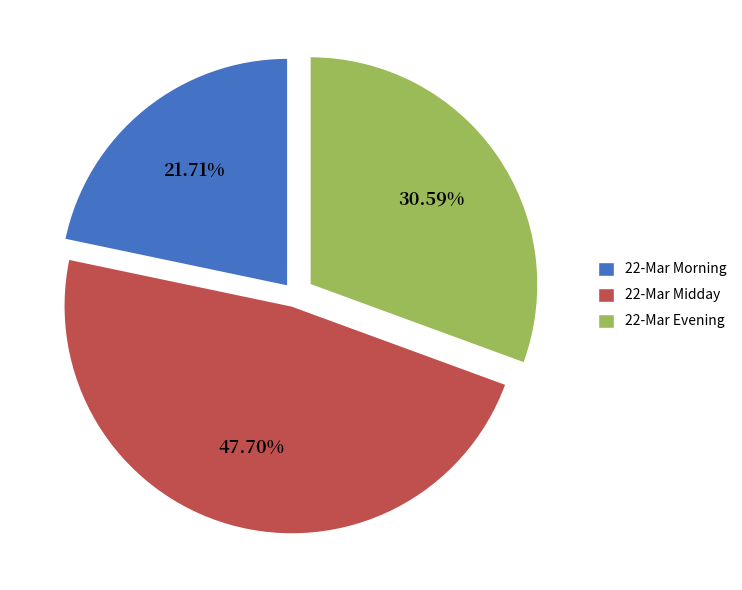

Rank the categories by value from lowest to highest.

22-Mar Morning, 22-Mar Evening, 22-Mar Midday